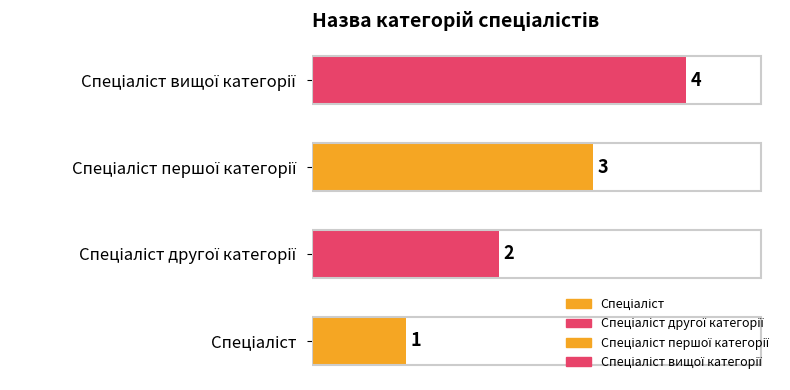

What is the maximum value shown in the chart?

4